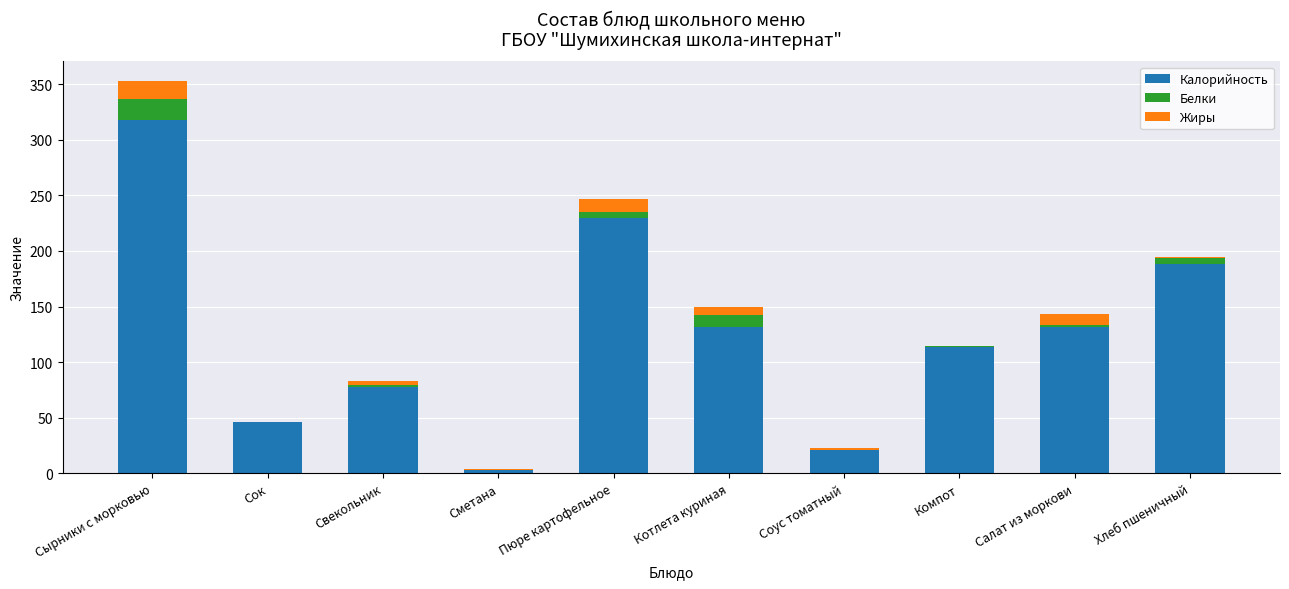

At which category is the sum across all series the highest?

Сырники с морковью